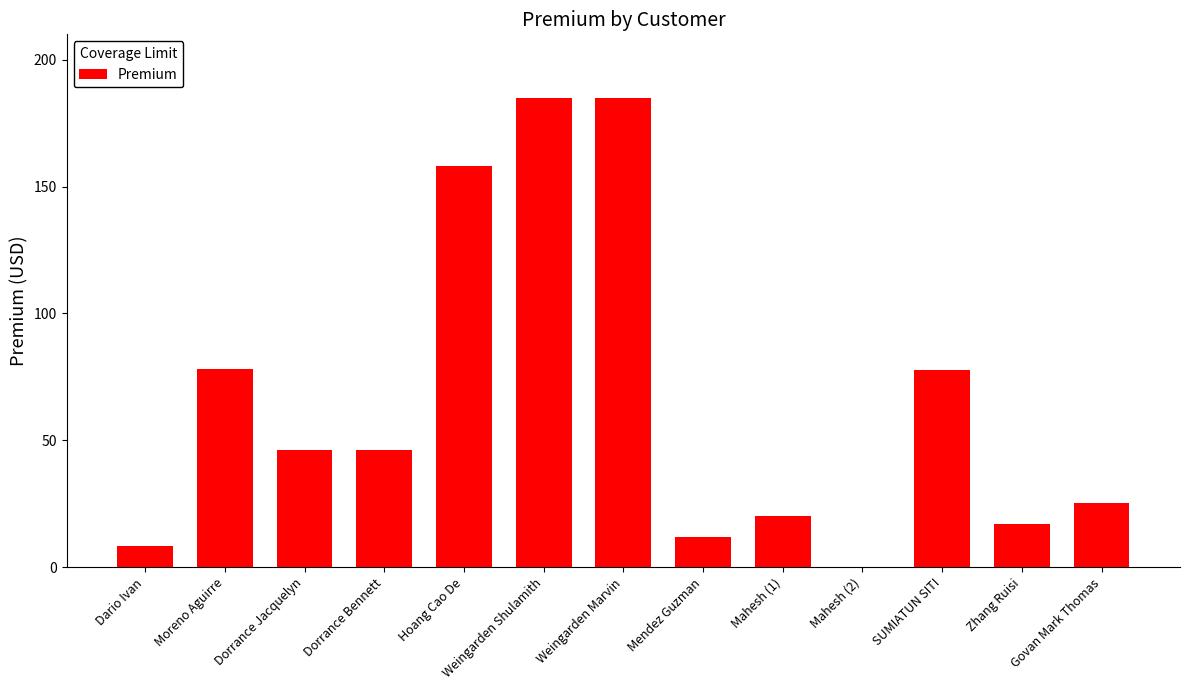

What is the sum of the values at Weingarden Marvin and Weingarden Shulamith?

369.8